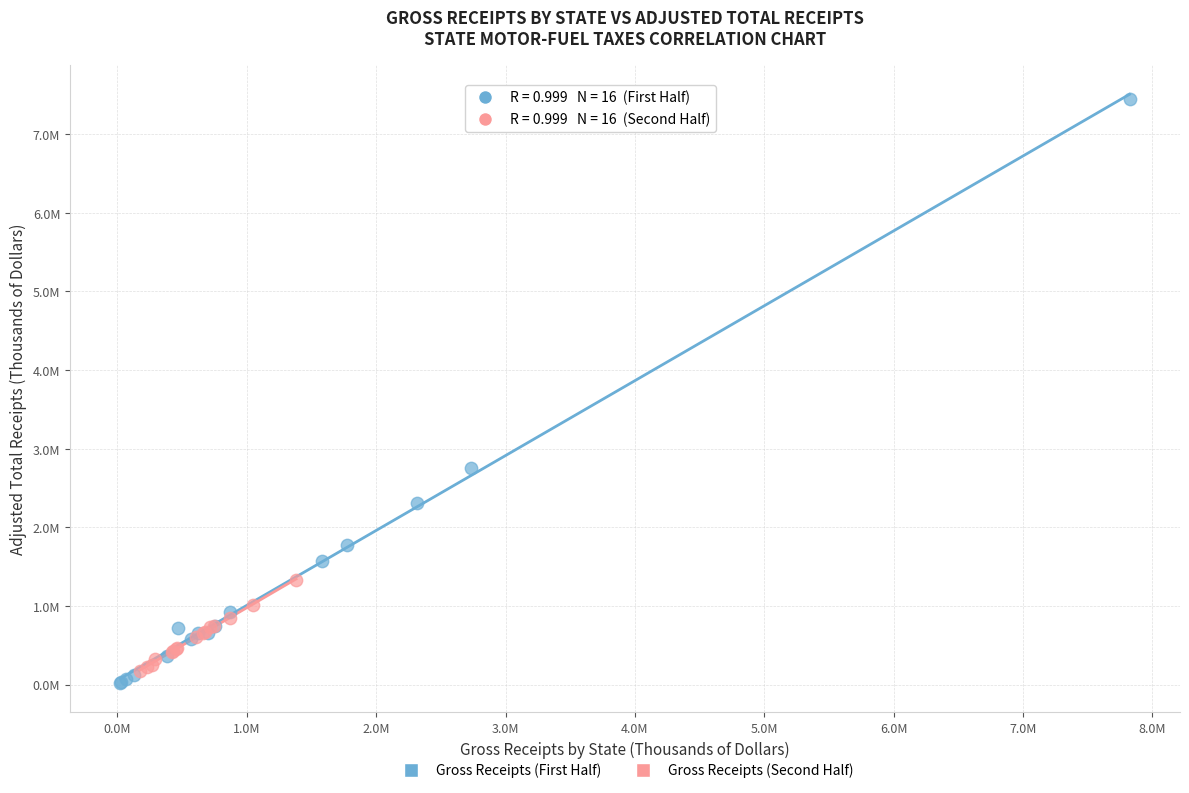

Which series has the widest spread of Y values?

Gross Receipts (First Half)